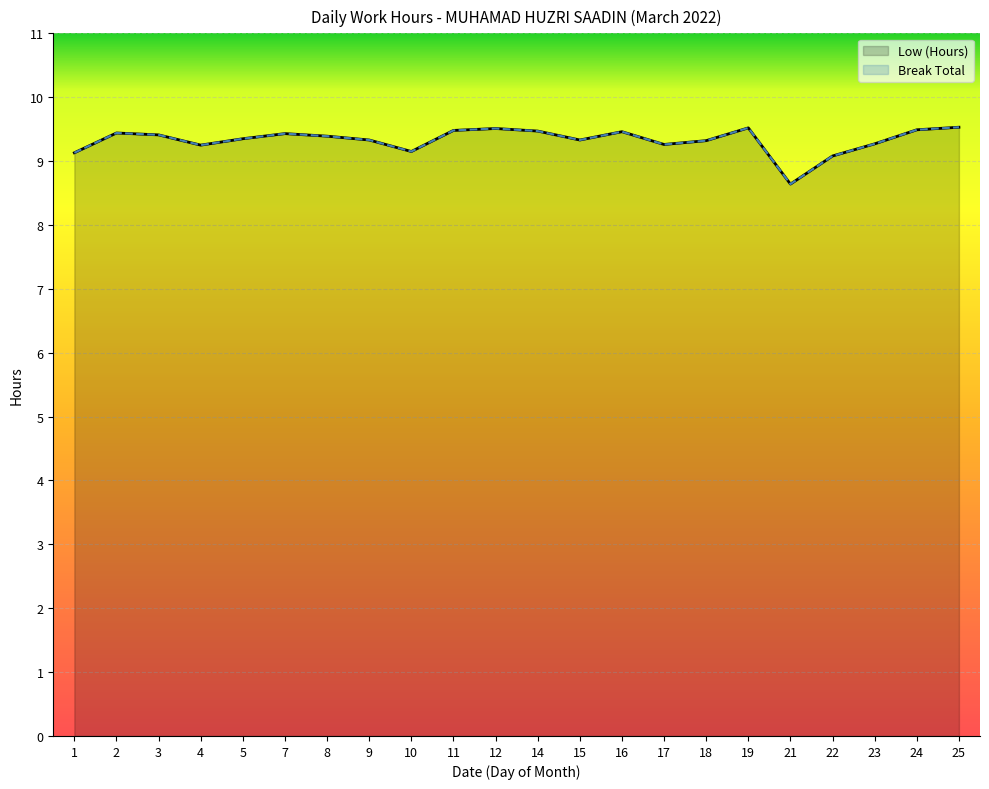

What is the value of the Break Total point at the 3rd from the left?

9.4